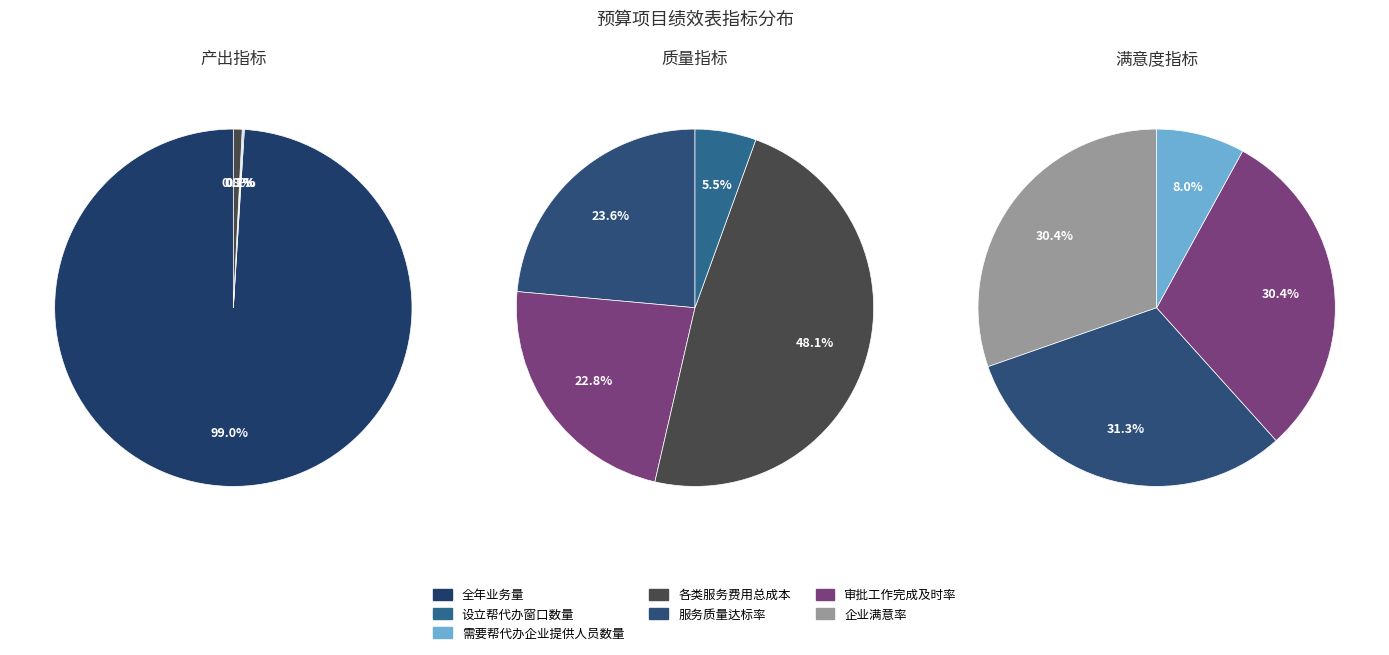

Approximately how many times larger is the value at 各类服务费用总成本 compared to 设立帮代办窗口数量?

8.7